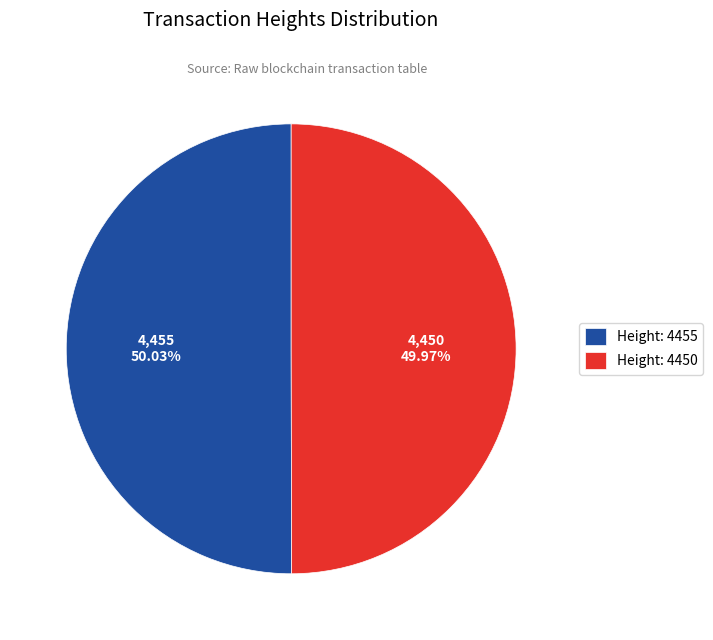

Combined, do Height: 4455 and Height: 4450 account for over 50%?

Yes